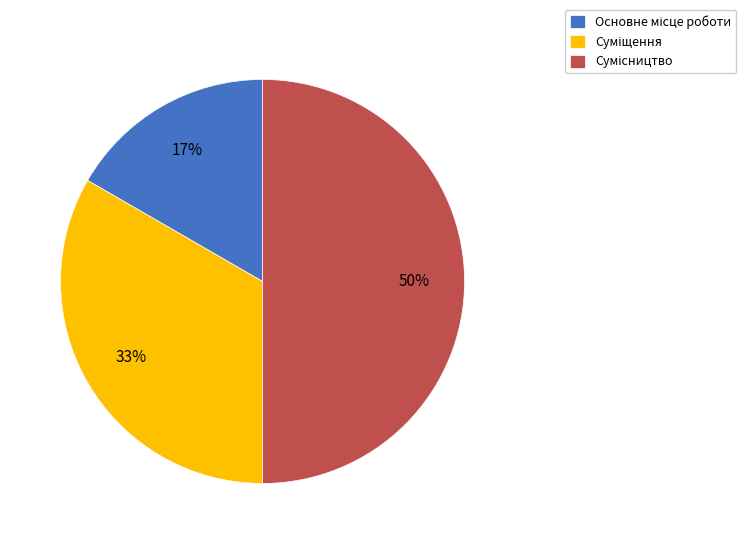

To the nearest percent, what is the average slice percentage?

33%